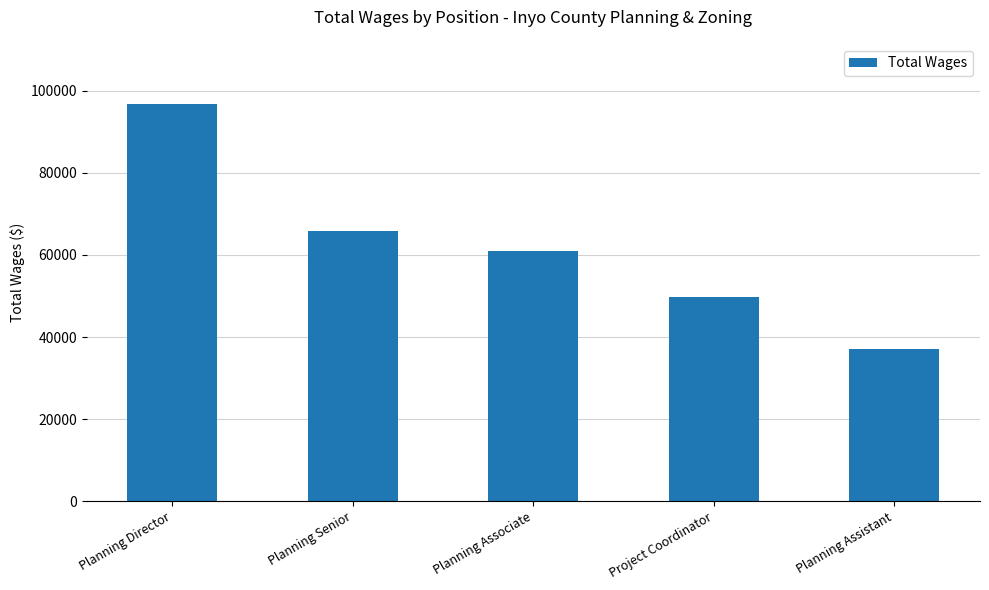

Rank the categories by value from highest to lowest.

Planning Director, Planning Senior, Planning Associate, Project Coordinator, Planning Assistant